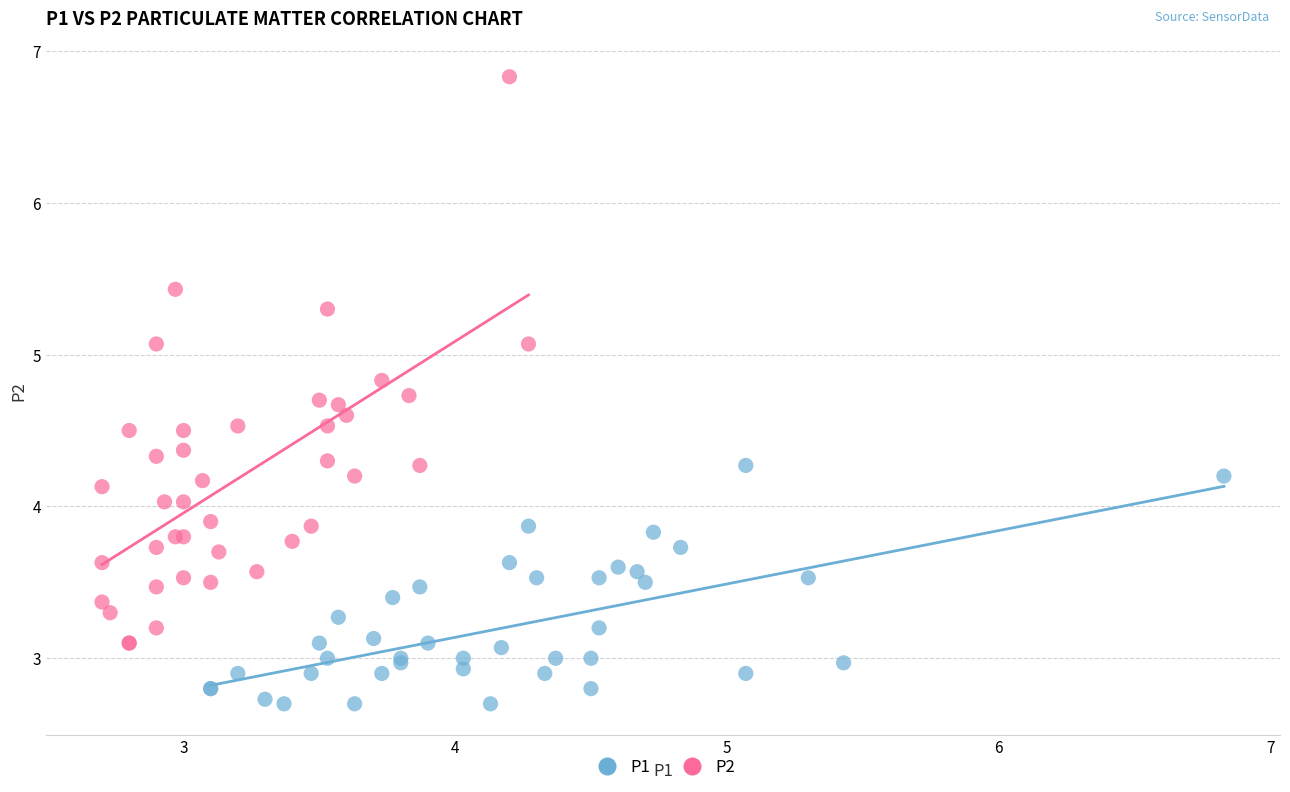

Which series reaches the maximum Y coordinate?

P2